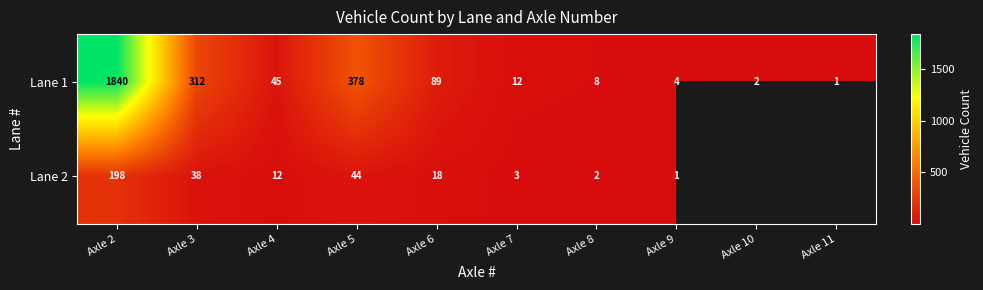

What is the sum of the Lane 1 values at Axle 6 and Axle 11?

90